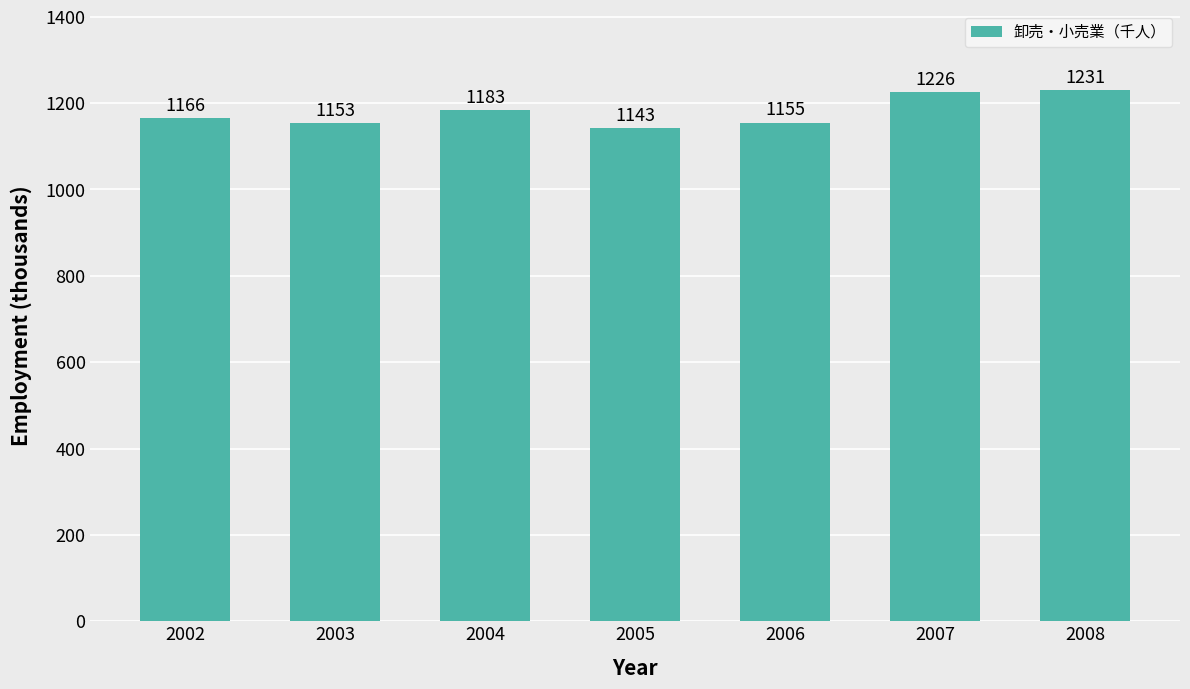

What is the value of the 3rd bar from the left?

1183